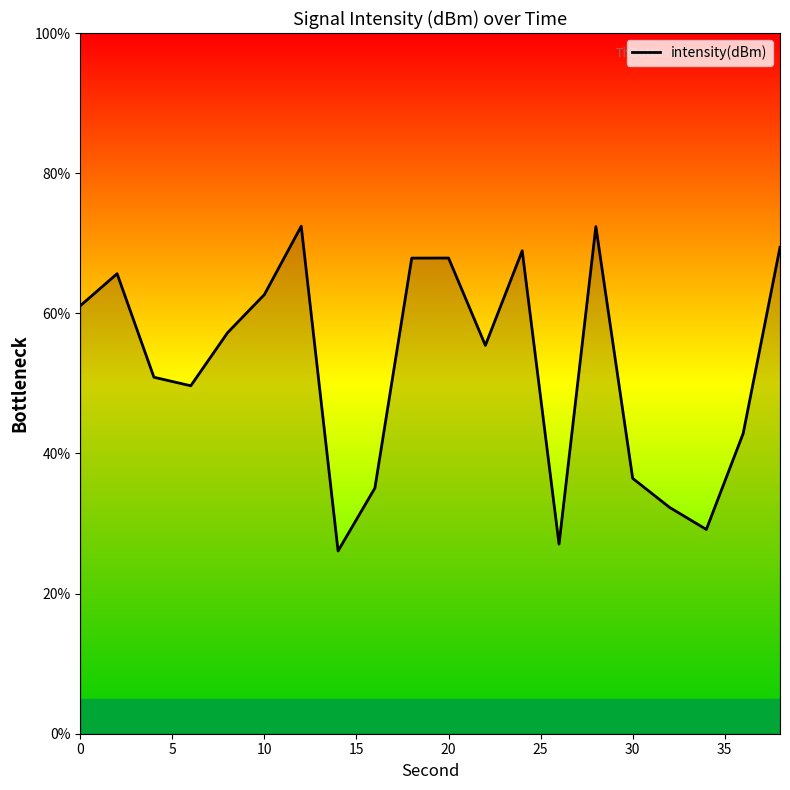

What is the maximum value shown in the chart?

72.4